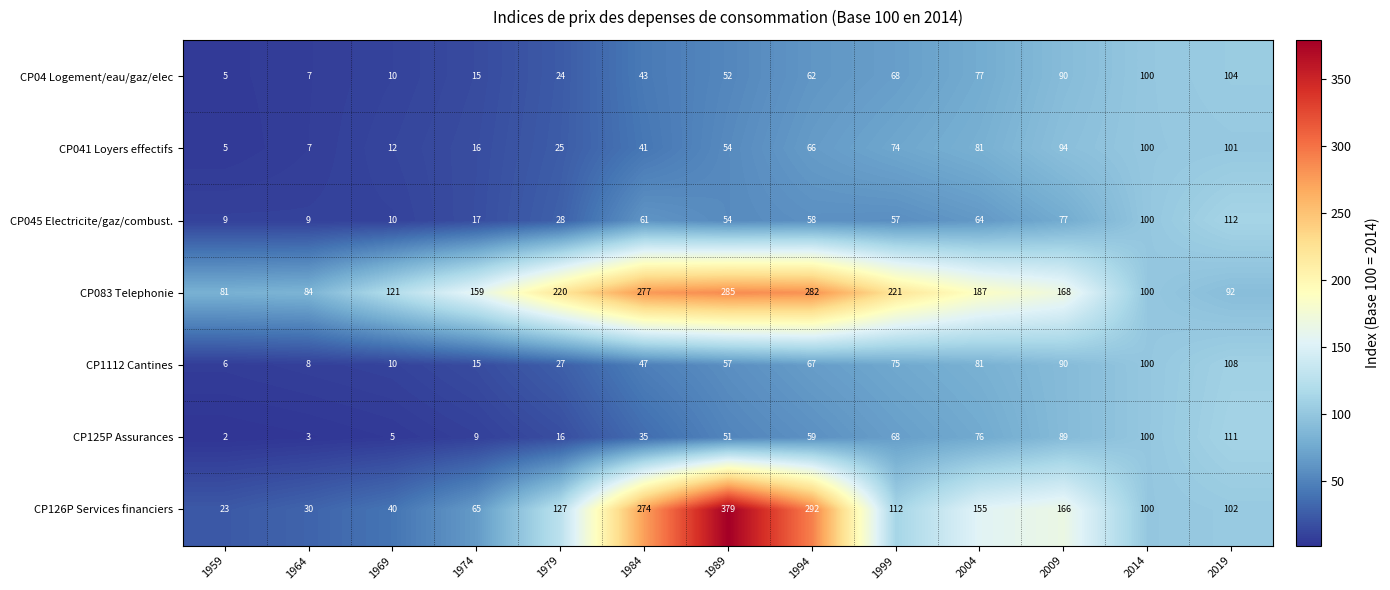

What is the maximum value shown in the chart?

379